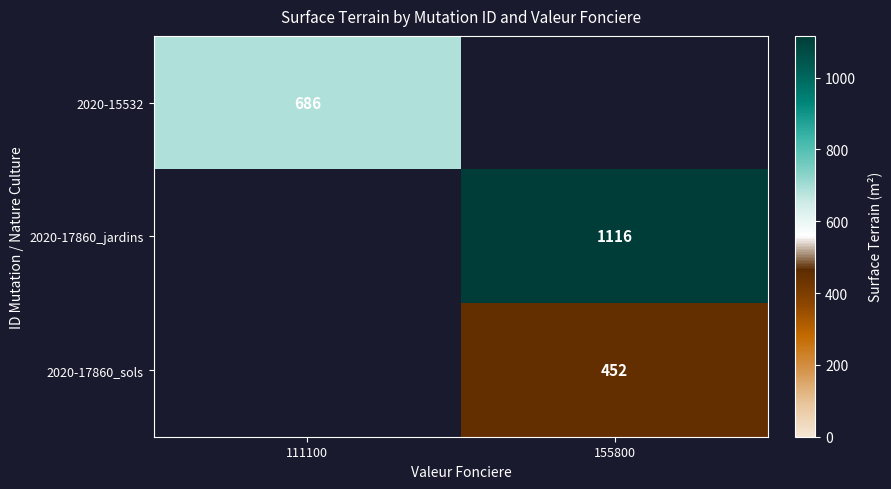

Is the value of 2020-17860_jardins at 155800 greater than the value of 2020-17860_sols at 155800?

Yes